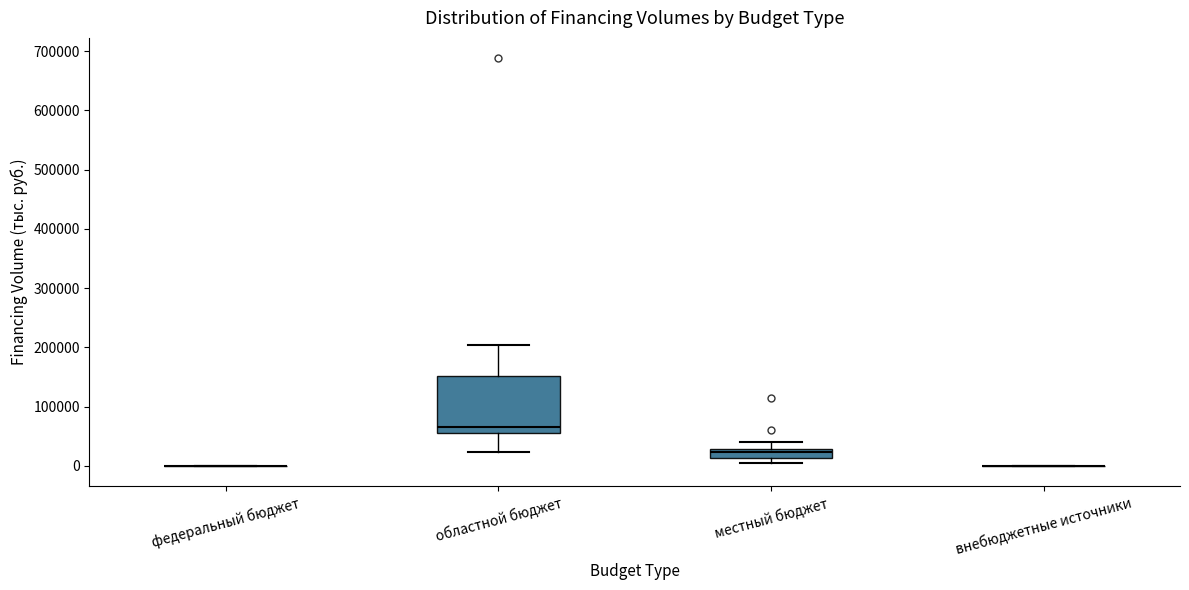

Where is the upper edge of the box for местный бюджет on the y-axis? The values are not printed on the chart, so give them approximately, as read against the axis.

30000